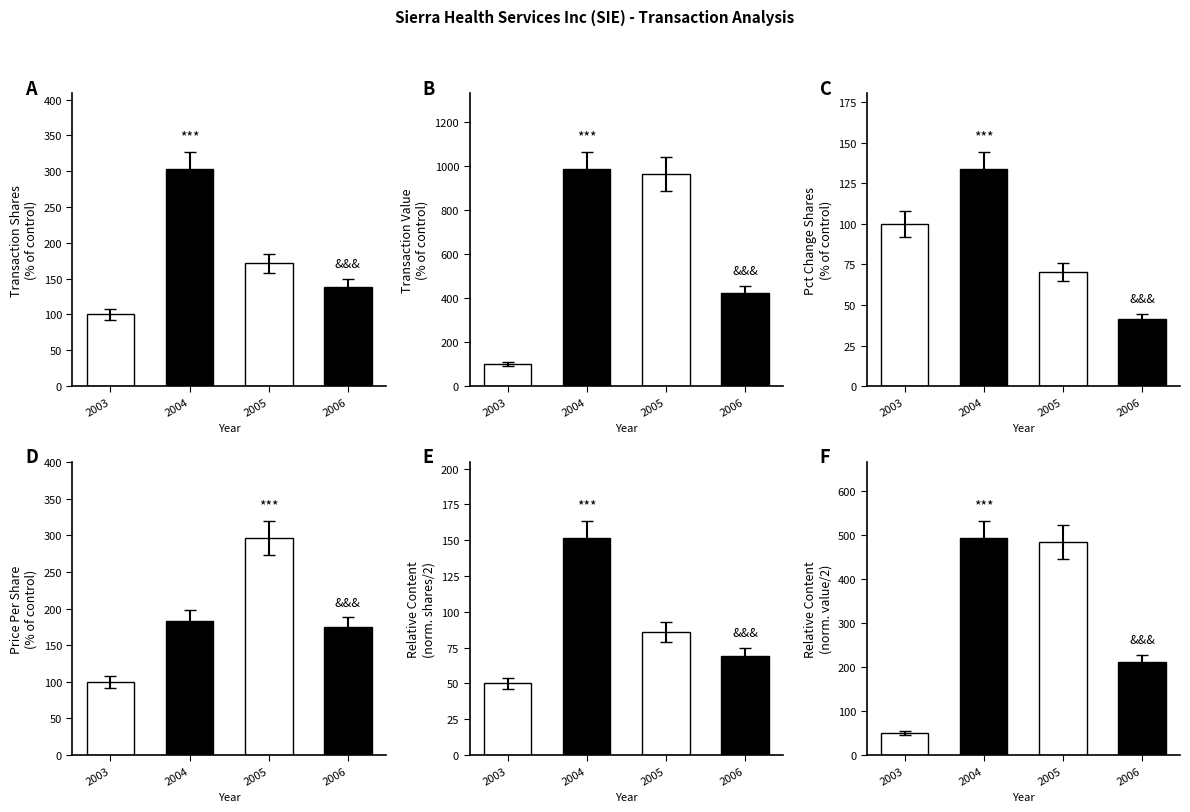

How many values exceed 171?

2